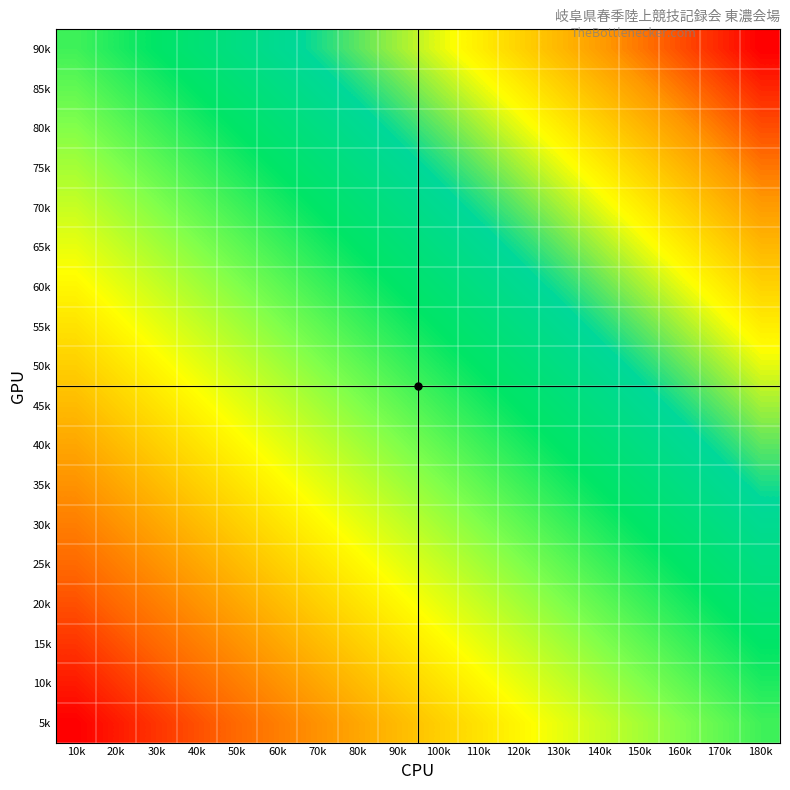

Rank the series at 150k from lowest to highest value.

5k, 10k, 15k, 20k, 25k, 30k, 35k, 40k, 45k, 50k, 55k, 60k, 65k, 70k, 75k, 80k, 85k, 90k